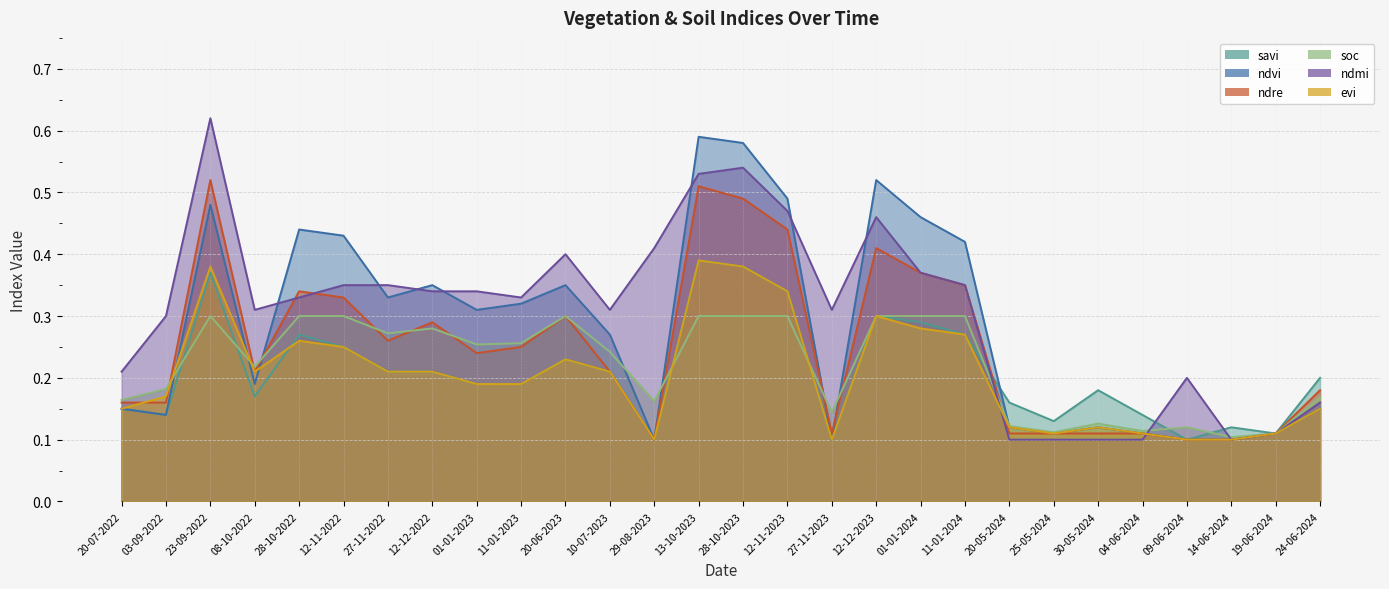

True or false: ndmi and savi intersect in this chart.

True